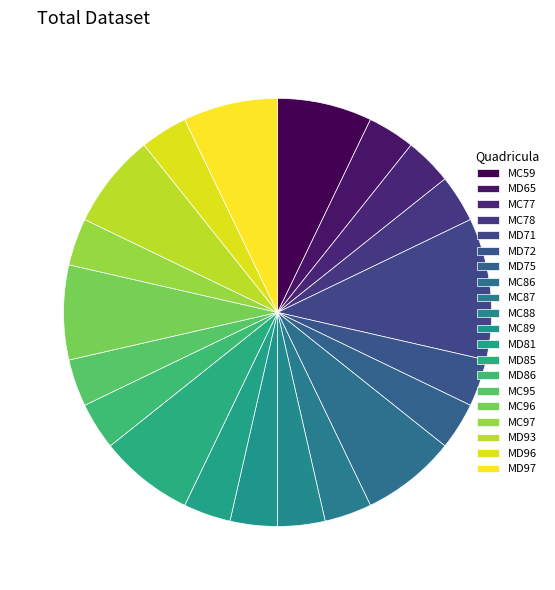

What is the smallest slice in the pie chart?

MD65